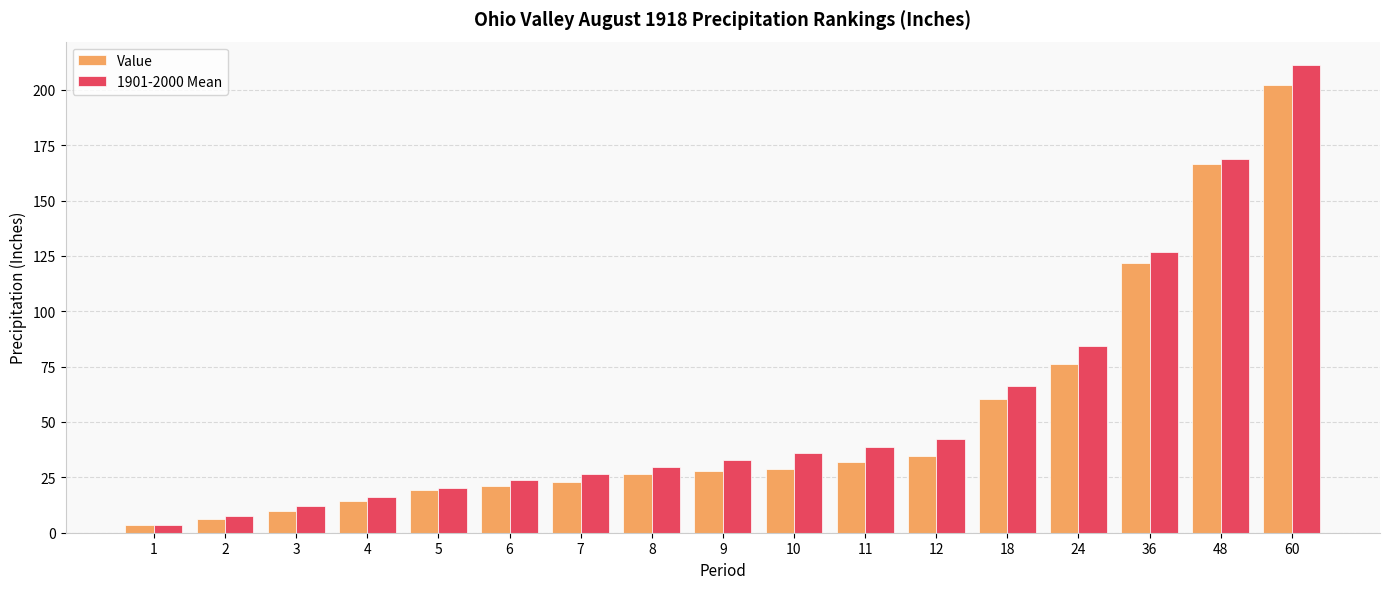

Which series has the widest spread of values?

1901-2000 Mean